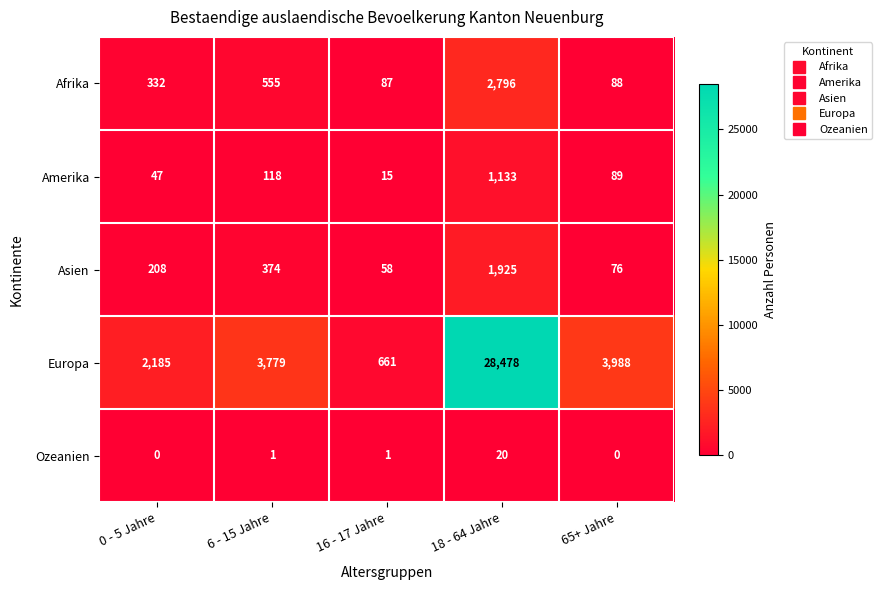

How many values in the Amerika series are below 89?

2